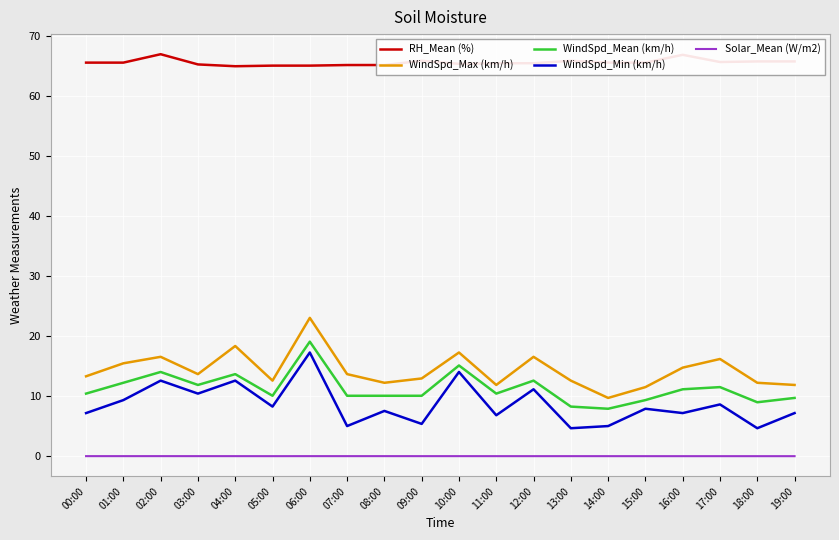

What is the average value of the WindSpd_Min (km/h) series?

8.7